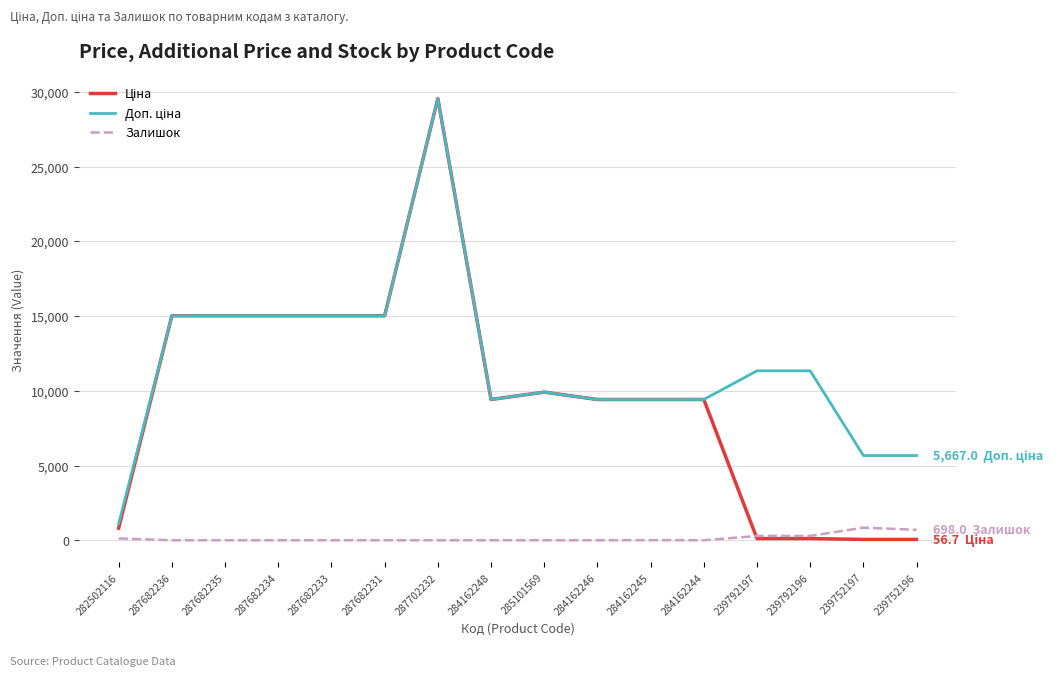

True or false: Залишок has a value of 845.0 at 239752197.

True